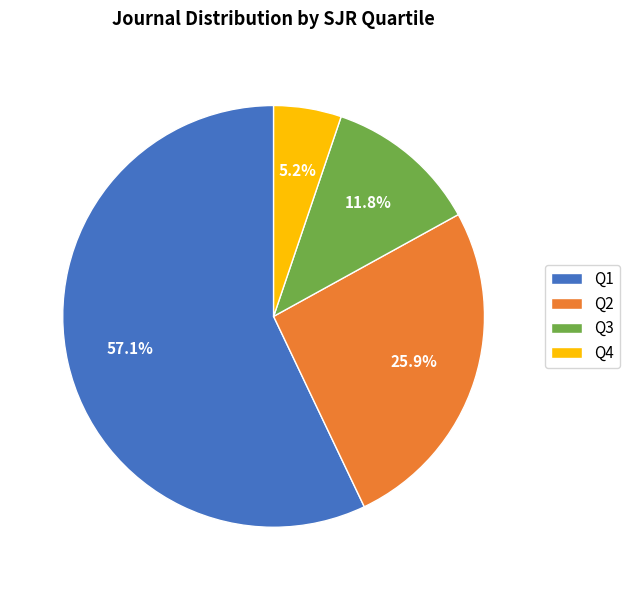

To the nearest percent, what portion does Q2 represent?

26%